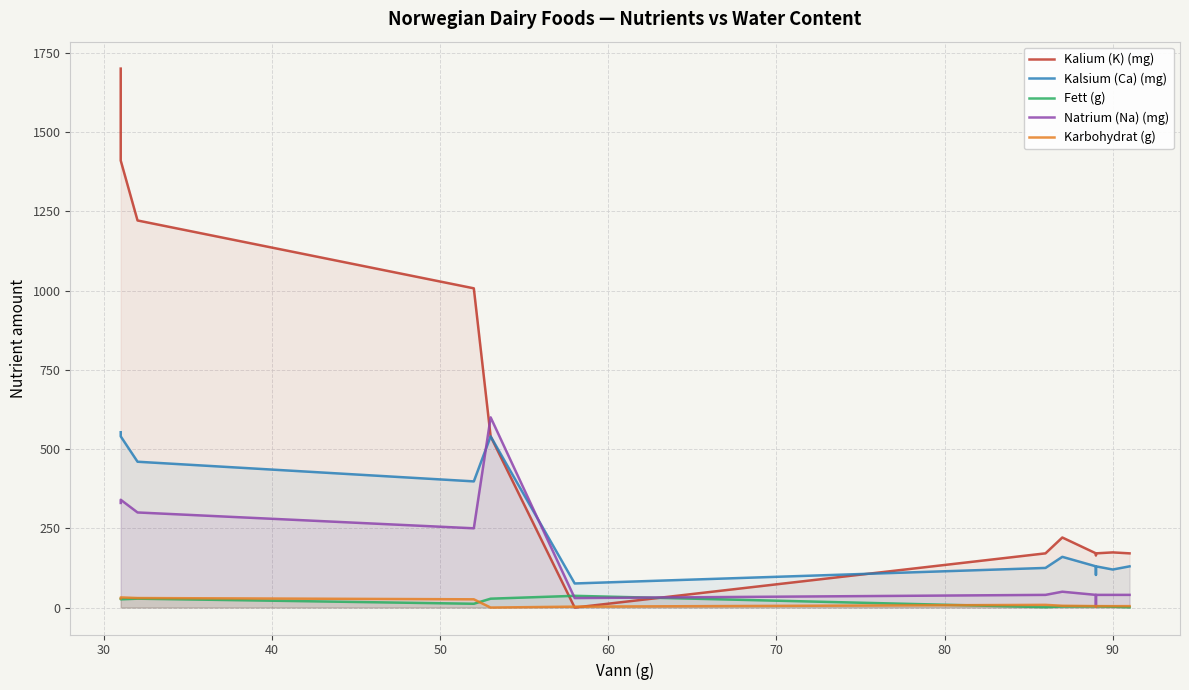

How many data points in Natrium (Na) (mg) are above 50?

5